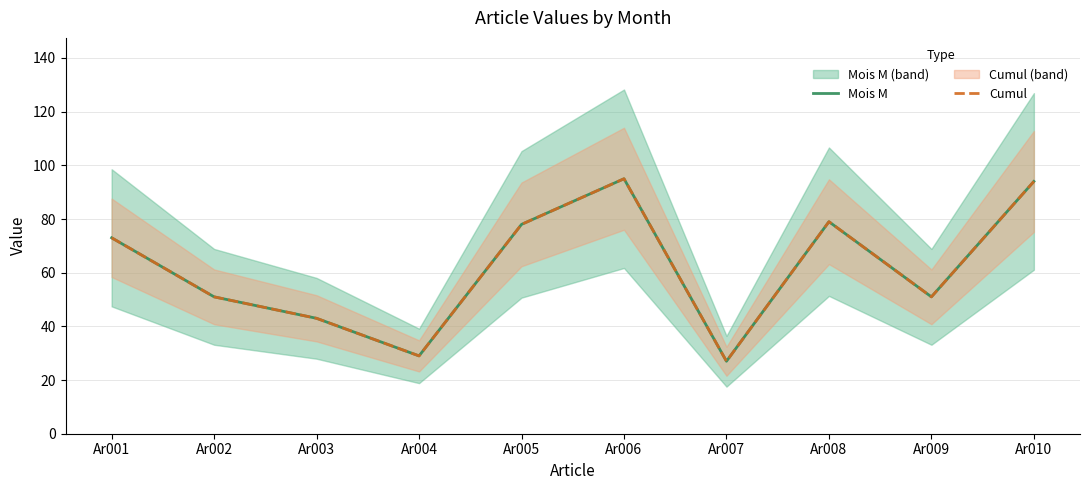

Reading left to right, extract all data points from this chart.

Mois M: Ar001=73	Ar002=51	Ar003=43	Ar004=29	Ar005=78	Ar006=95	Ar007=27	Ar008=79	Ar009=51	Ar010=94
Cumul: Ar001=73	Ar002=51	Ar003=43	Ar004=29	Ar005=78	Ar006=95	Ar007=27	Ar008=79	Ar009=51	Ar010=94